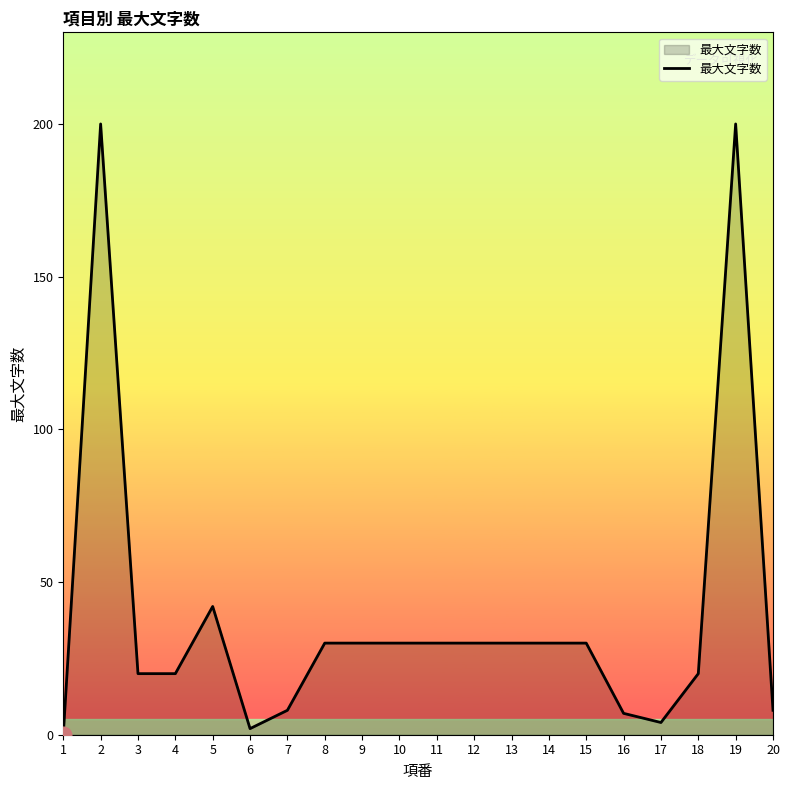

Approximately how many times larger is the value at 3 compared to 2?

0.1